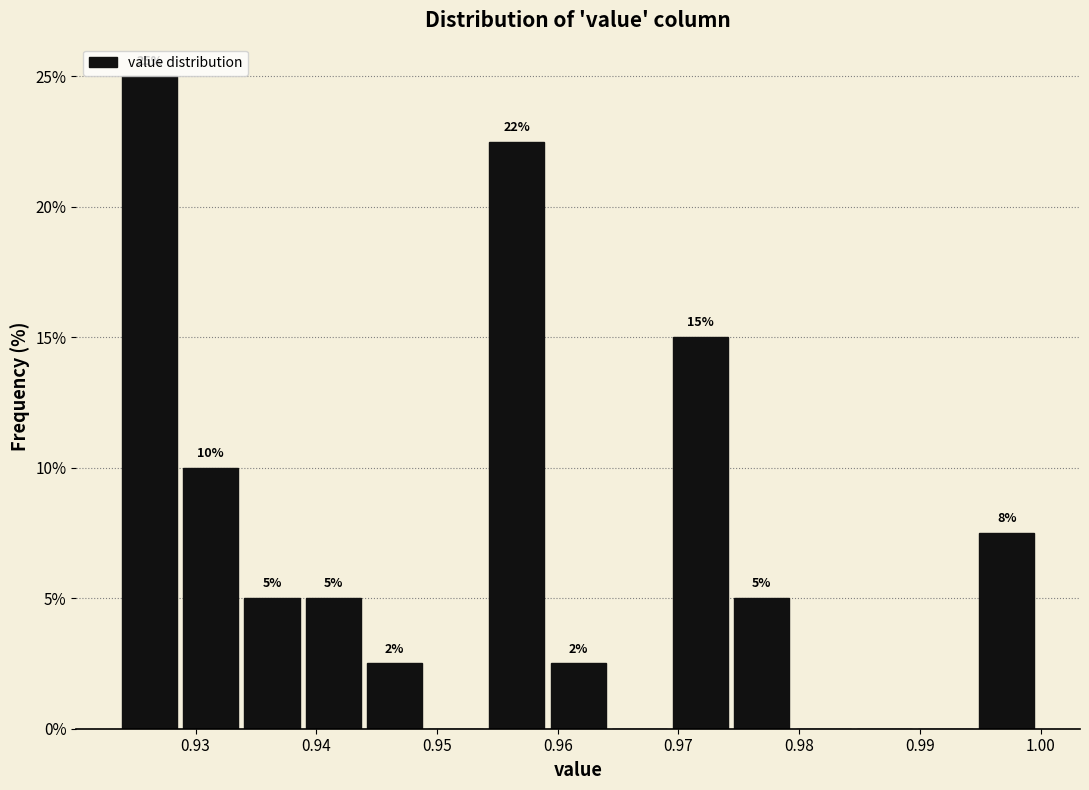

Which range on the x-axis has the tallest bar?

0.924 to 0.929